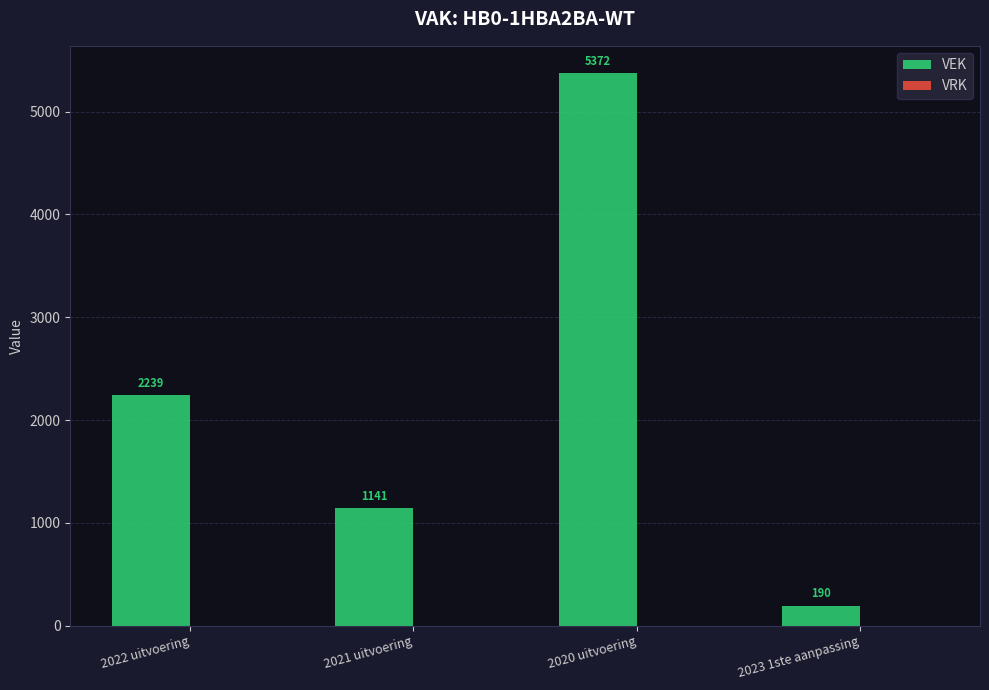

The chart shows a value of 1962 at 2021 uitvoering. True or false?

False